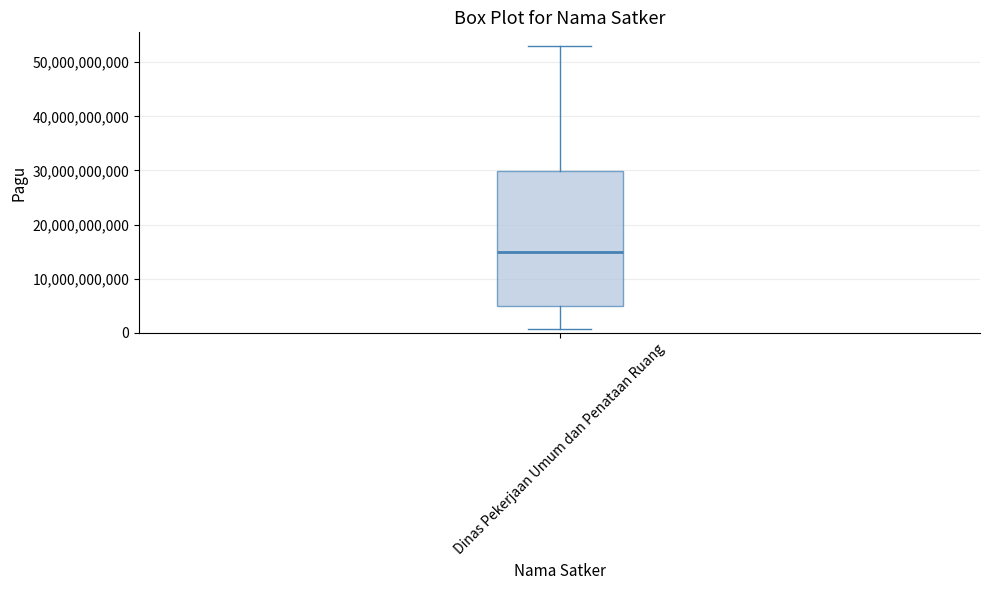

Transcribe this box plot: give where the median line is, the range the box spans, and where the two whiskers end, as read against the y-axis. The values are not printed on the chart, so give them approximately, as read against the axis.

median 15000000000, box 5000000000 to 30000000000, whiskers 1000000000 to 53000000000